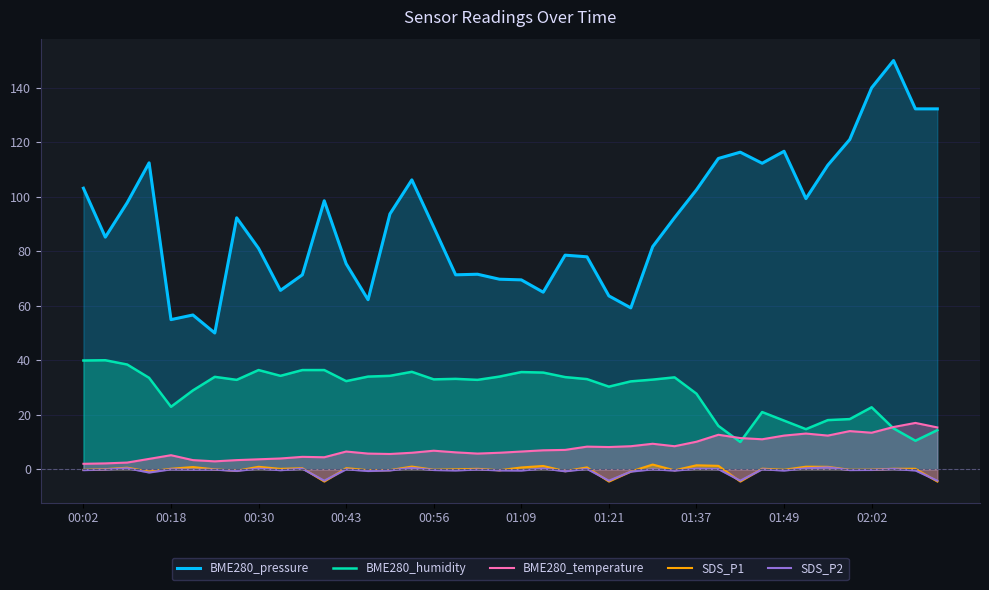

How many lines are shown in the chart?

5